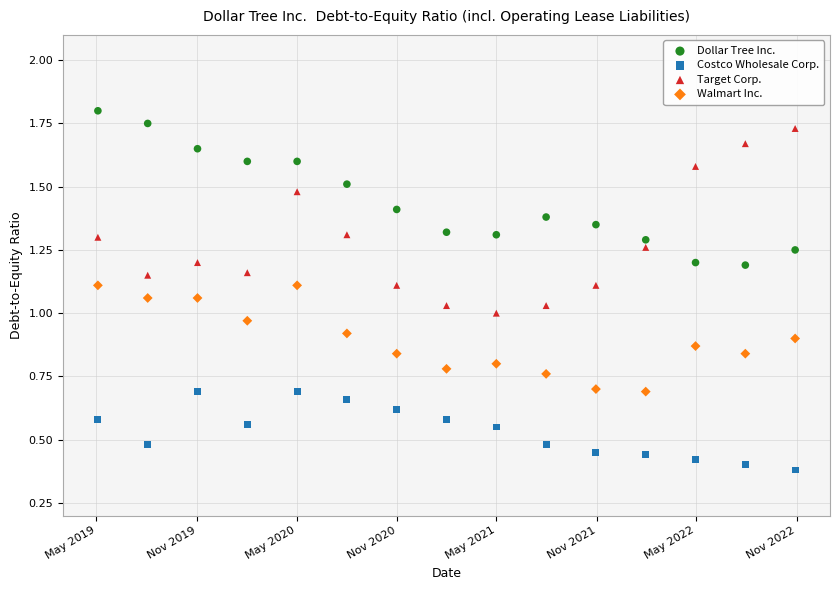

Across all data points, what is the range of X values (max minus min)?

1274.0